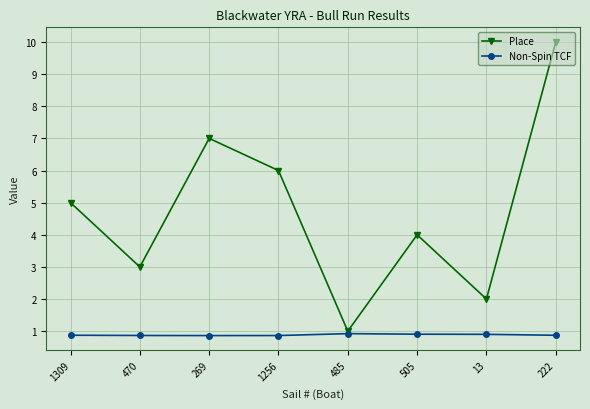

How many lines are shown in the chart?

2